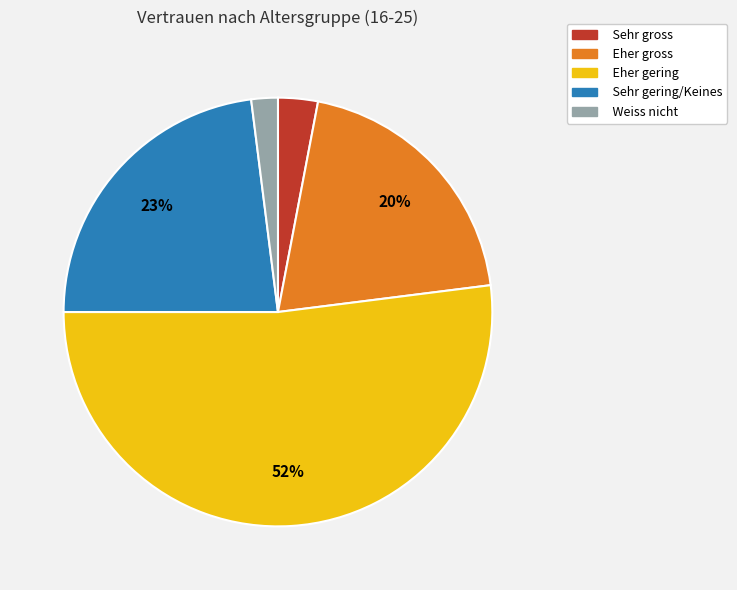

To the nearest percent, what portion does Weiss nicht represent?

2%